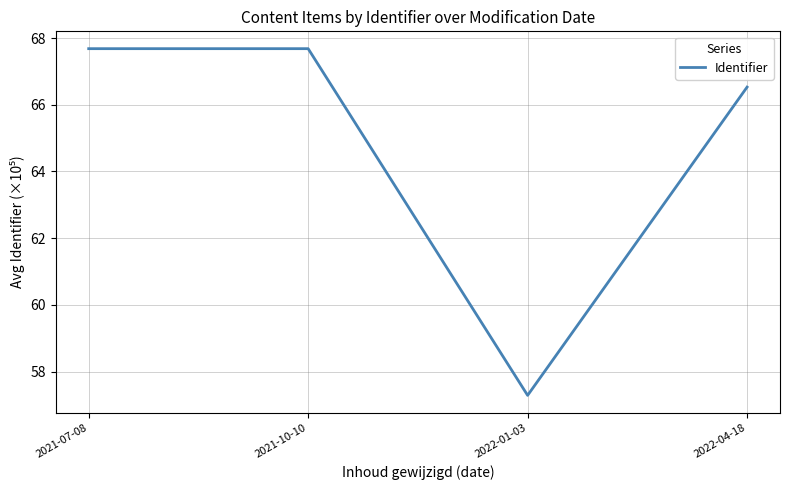

Reading left to right, list all the values displayed in this chart.

2021-07-08=67.7	2021-10-10=67.7	2022-01-03=57.3	2022-04-18=66.5